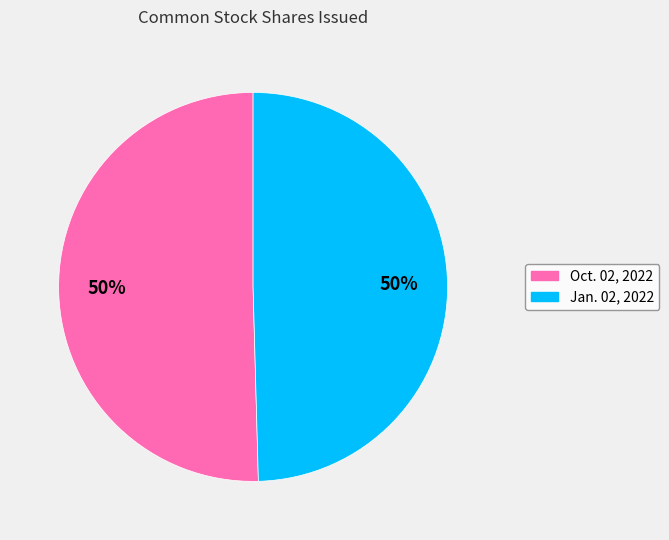

Is it true that Oct. 02, 2022 is 44% of the pie?

False